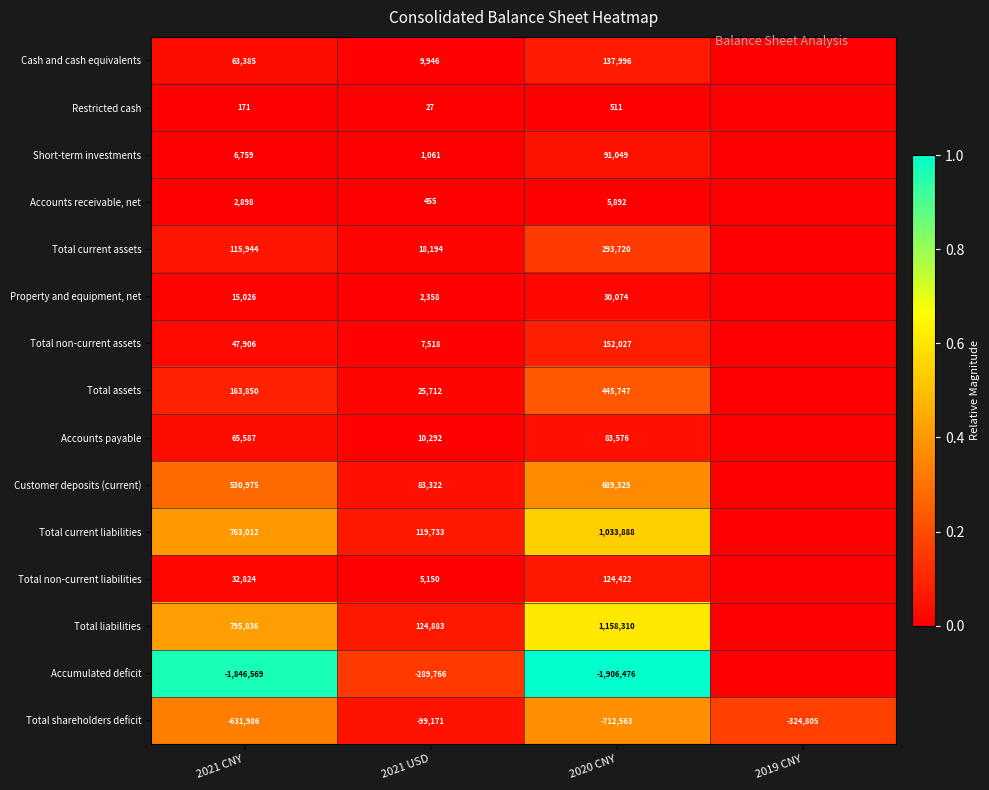

Which has a higher value, 2019 CNY or 2020 CNY?

2020 CNY